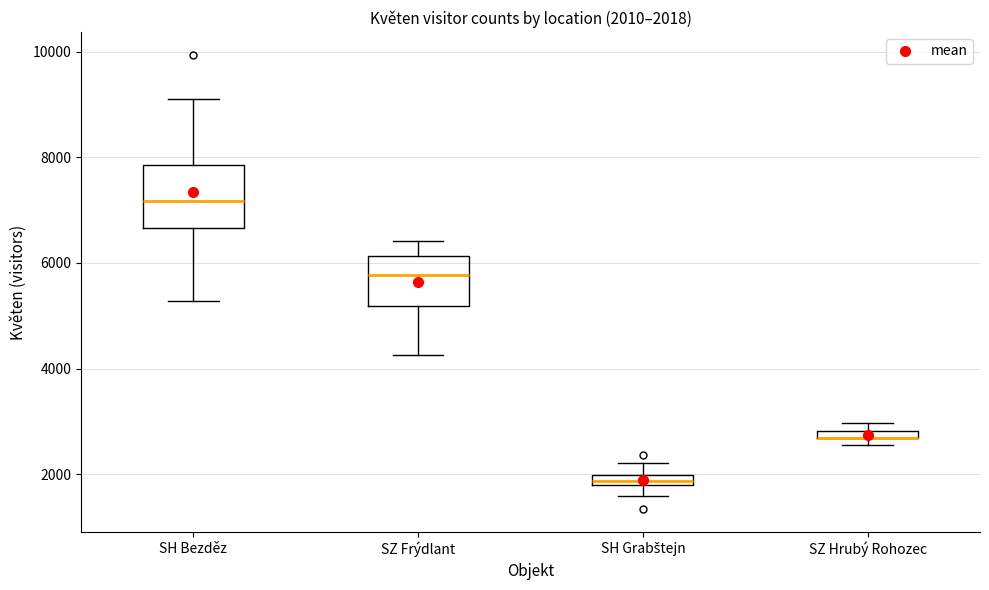

Which box is the tallest, from its lower edge to its upper edge?

SH Bezděz